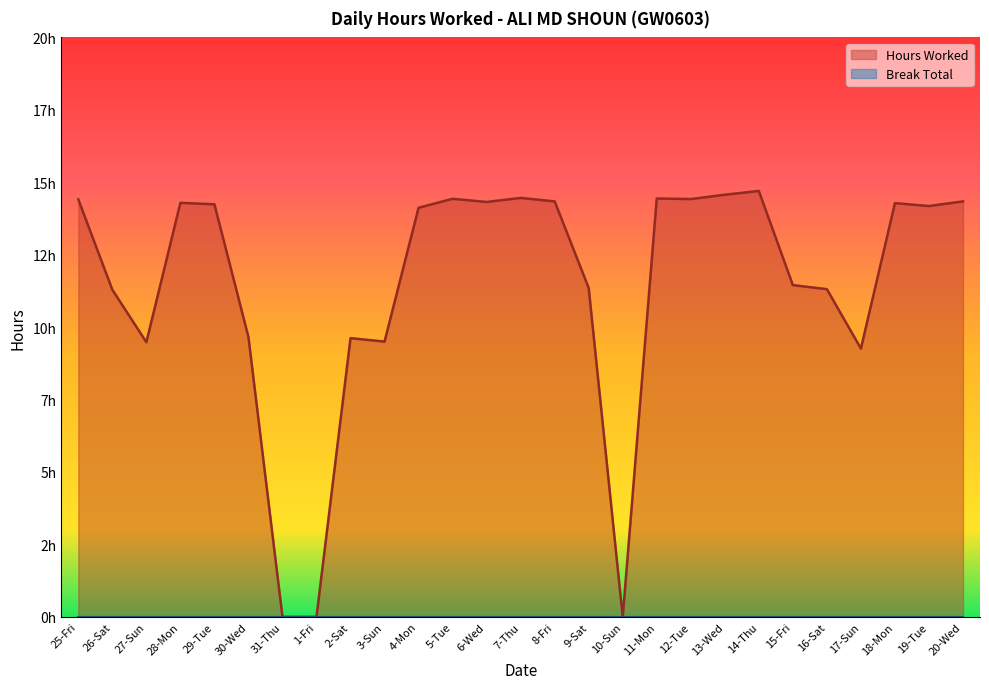

Where is the data nearest to the value 7?

17-Sun